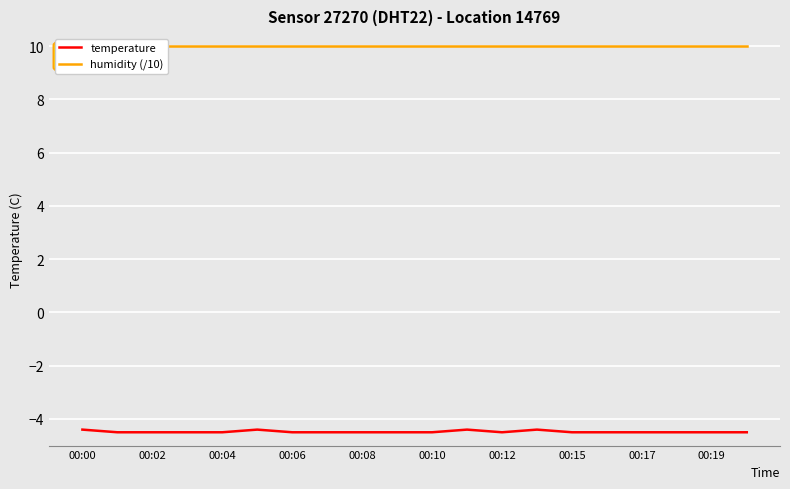

What is the highest value of the temperature series?

-4.4